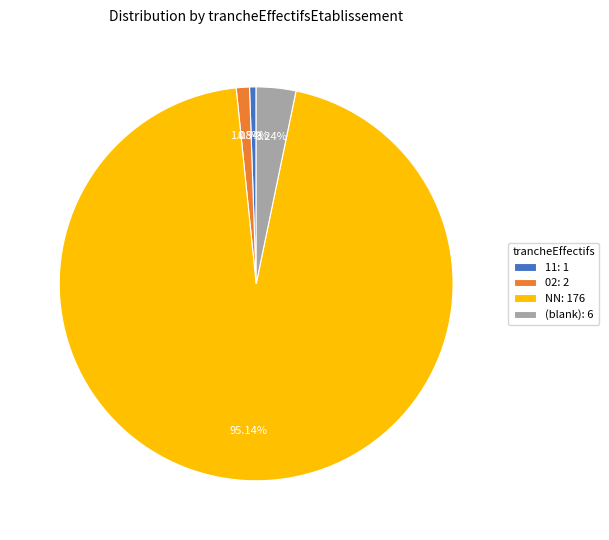

Rank the categories by value from highest to lowest.

NN: 176, (blank): 6, 02: 2, 11: 1